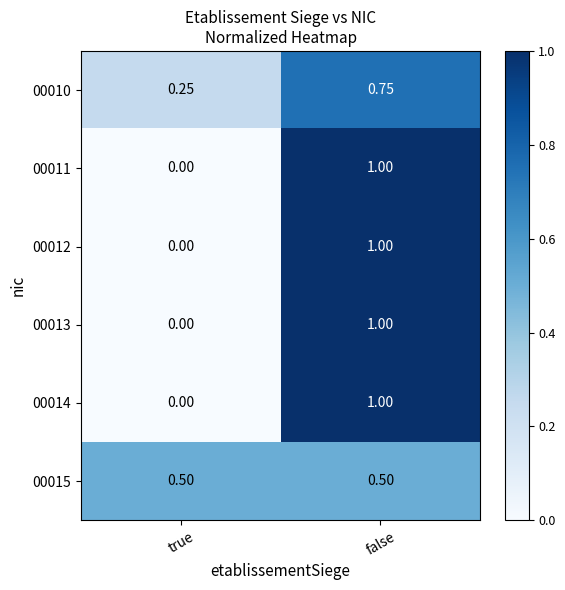

At how many categories does at least one series exceed 0?

2